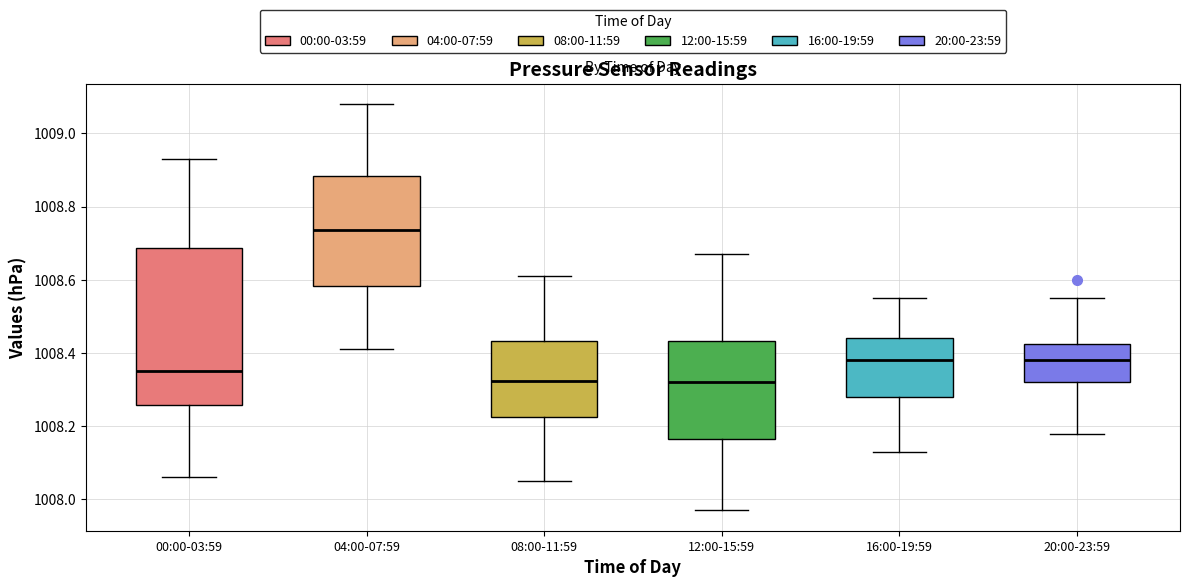

Reading left to right, read every box against the y-axis: the position of its median line, the range the box covers, and the ends of its whiskers. The values are not printed on the chart, so give them approximately, as read against the axis.

00:00-03:59: median 1008.36, box 1008.26 to 1008.68, whiskers 1008.06 to 1008.94
04:00-07:59: median 1008.74, box 1008.58 to 1008.88, whiskers 1008.42 to 1009.08
08:00-11:59: median 1008.32, box 1008.22 to 1008.44, whiskers 1008.06 to 1008.62
12:00-15:59: median 1008.32, box 1008.16 to 1008.44, whiskers 1007.98 to 1008.68
16:00-19:59: median 1008.38, box 1008.28 to 1008.44, whiskers 1008.14 to 1008.56
20:00-23:59: median 1008.38, box 1008.32 to 1008.42, whiskers 1008.18 to 1008.56